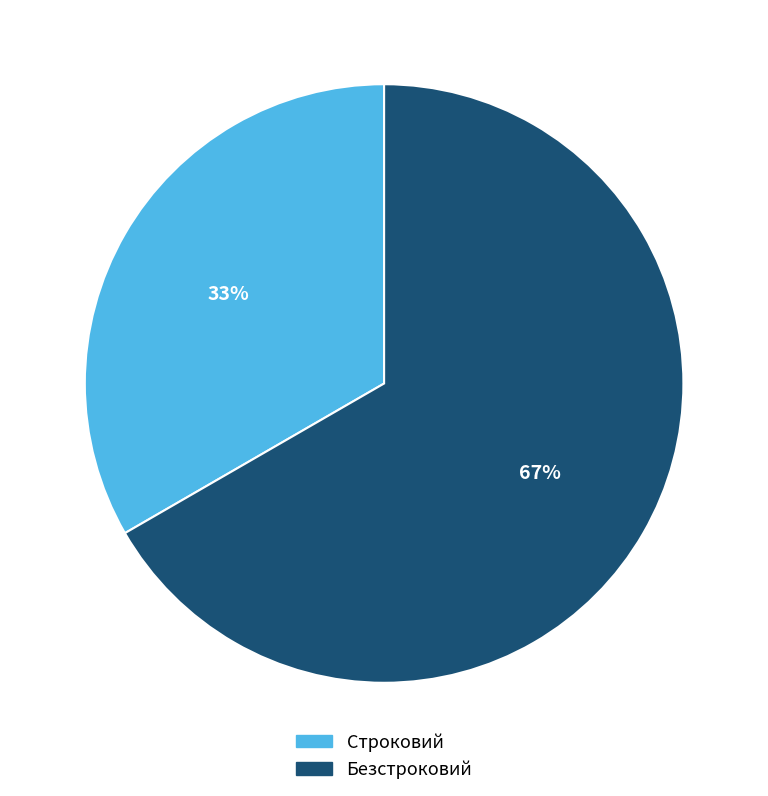

Is the sum of Безстроковий and Строковий greater than half?

Yes